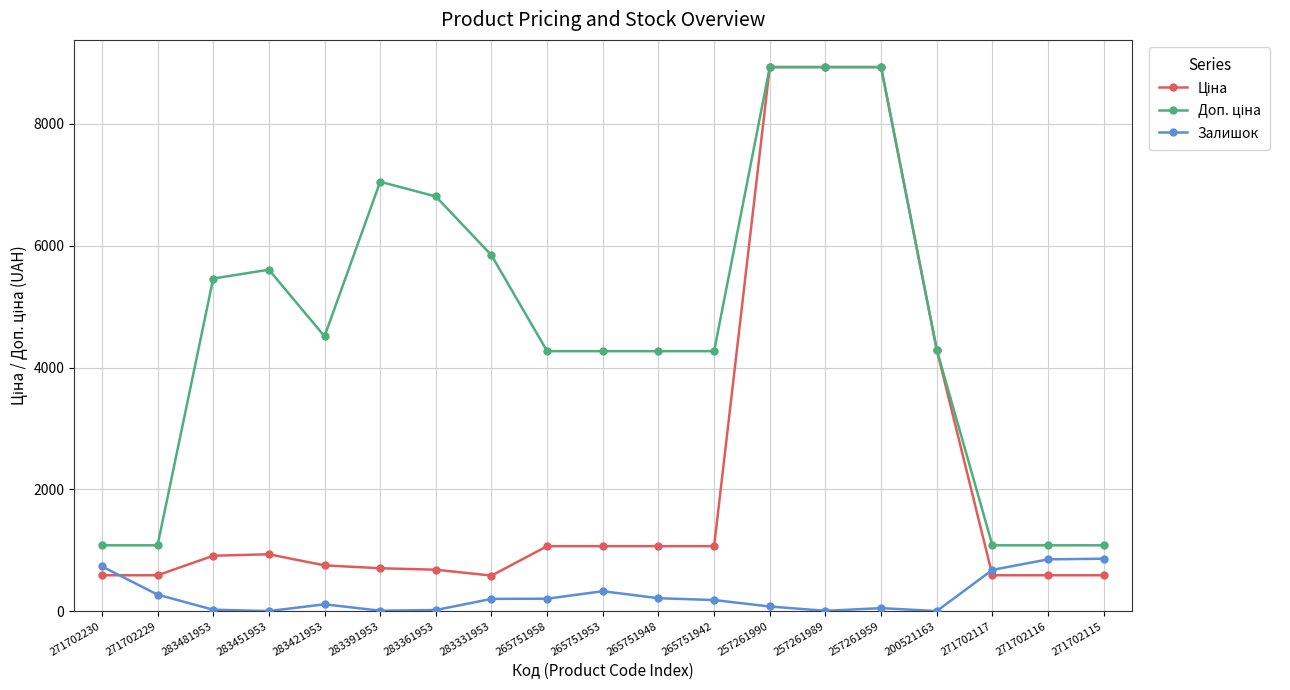

How many lines are shown in the chart?

3